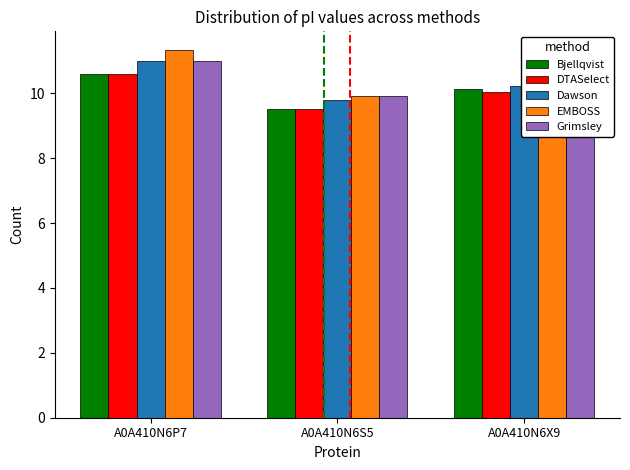

At which label does Dawson reach its peak?

A0A410N6P7